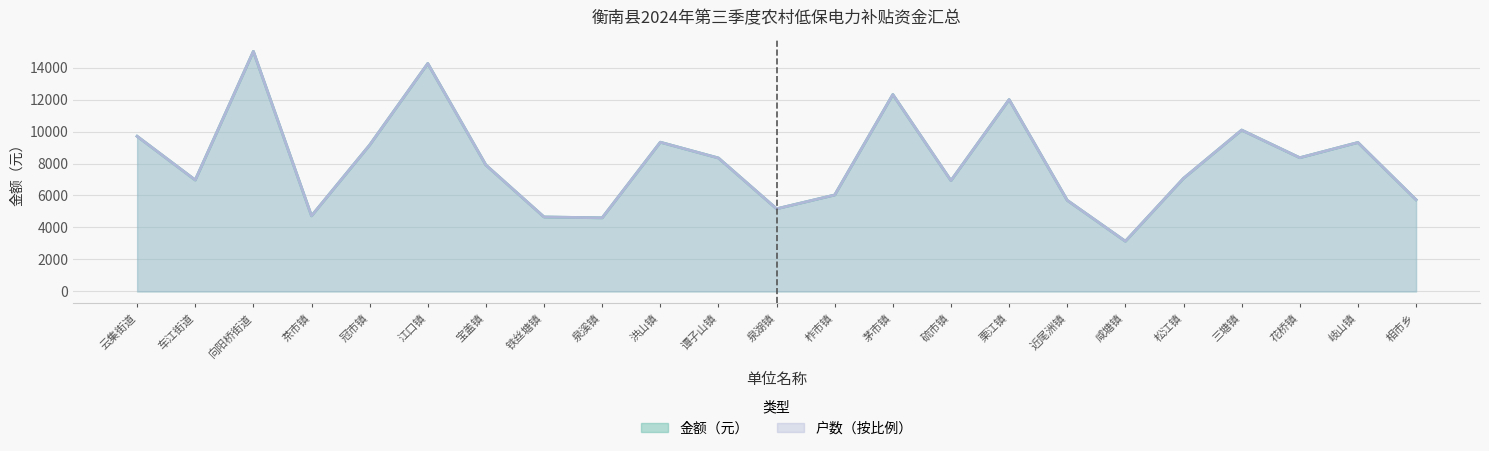

Is it true that 金额 equals 9155.2 at 冠市镇?

True